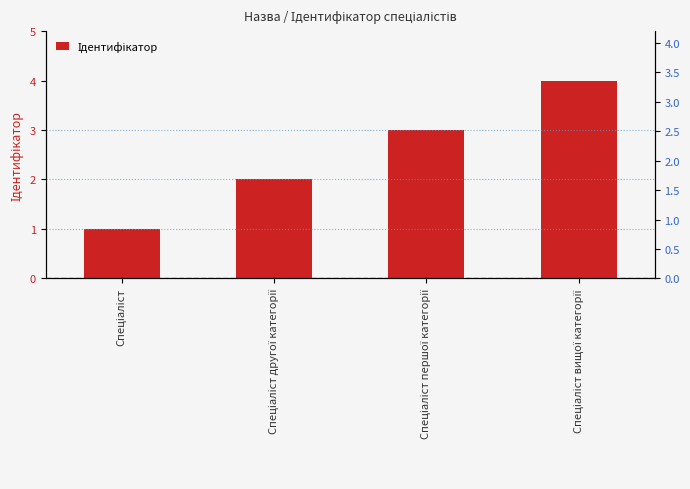

The chart shows a value of 3 at Спеціаліст першої категорії. True or false?

True